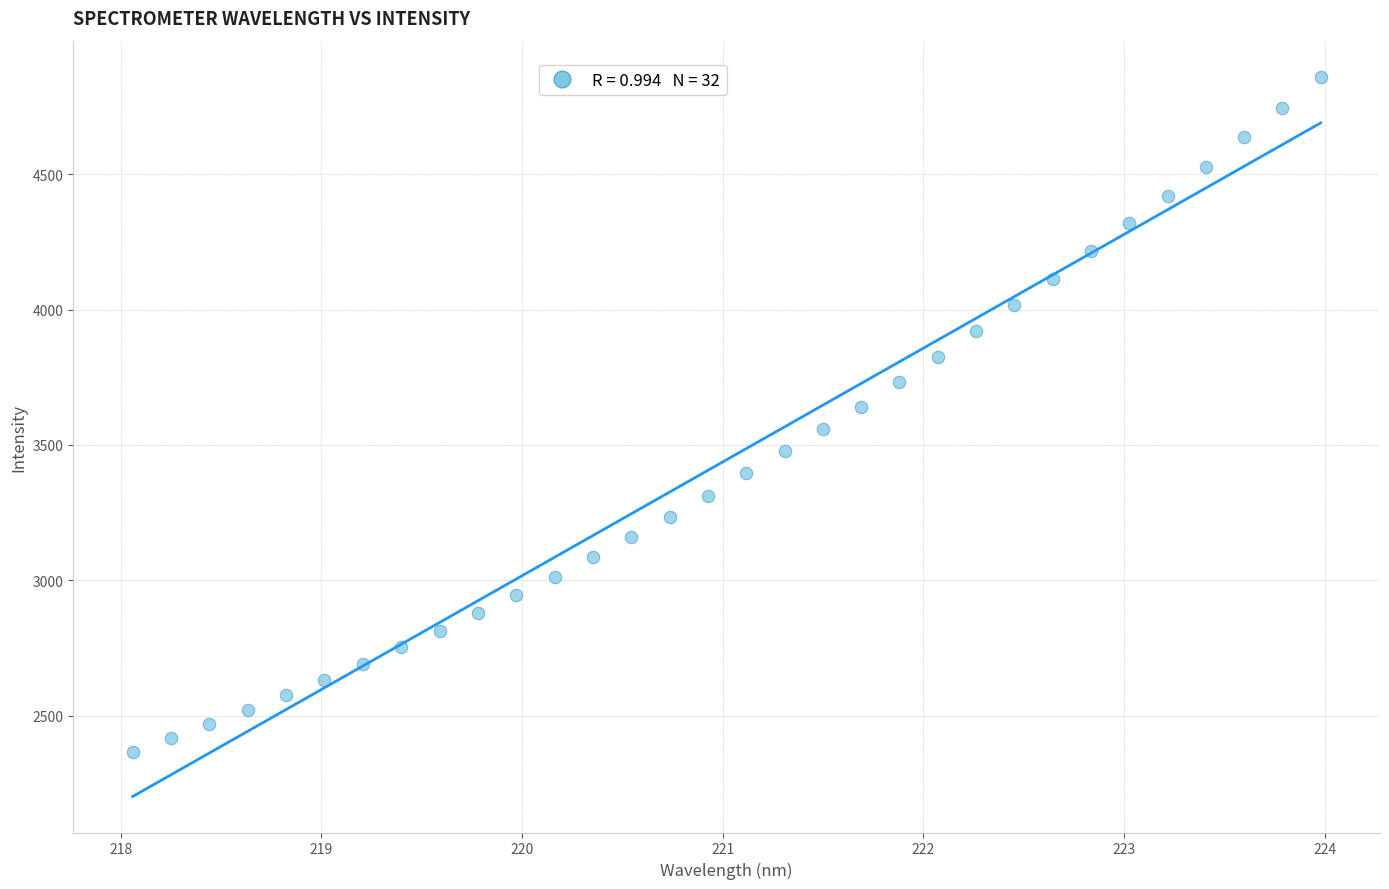

What is the range of X values (max minus min)?

5.9